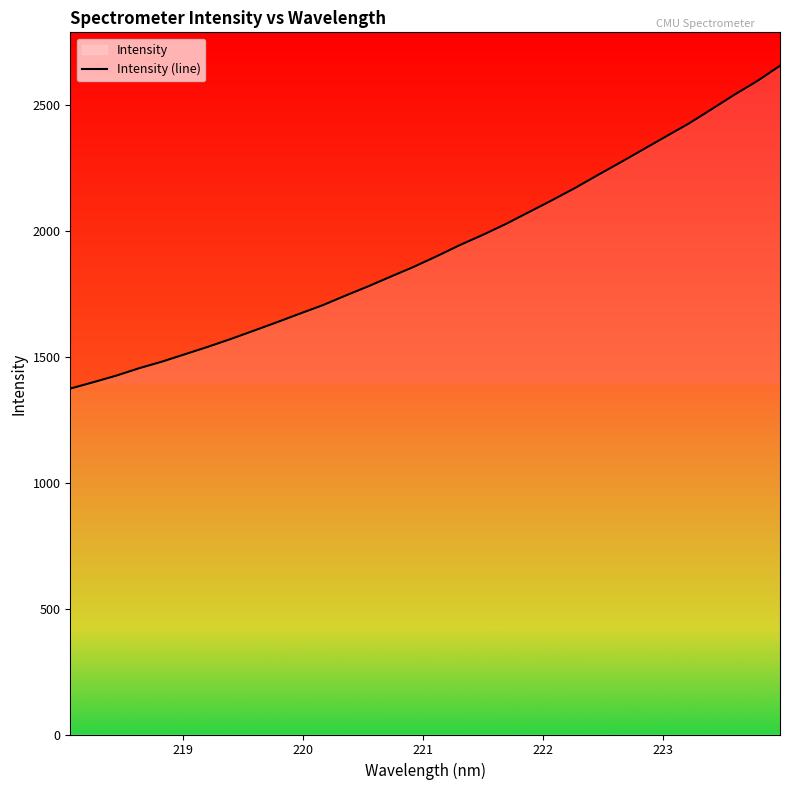

Does the chart display data point markers on the line(s)?

No